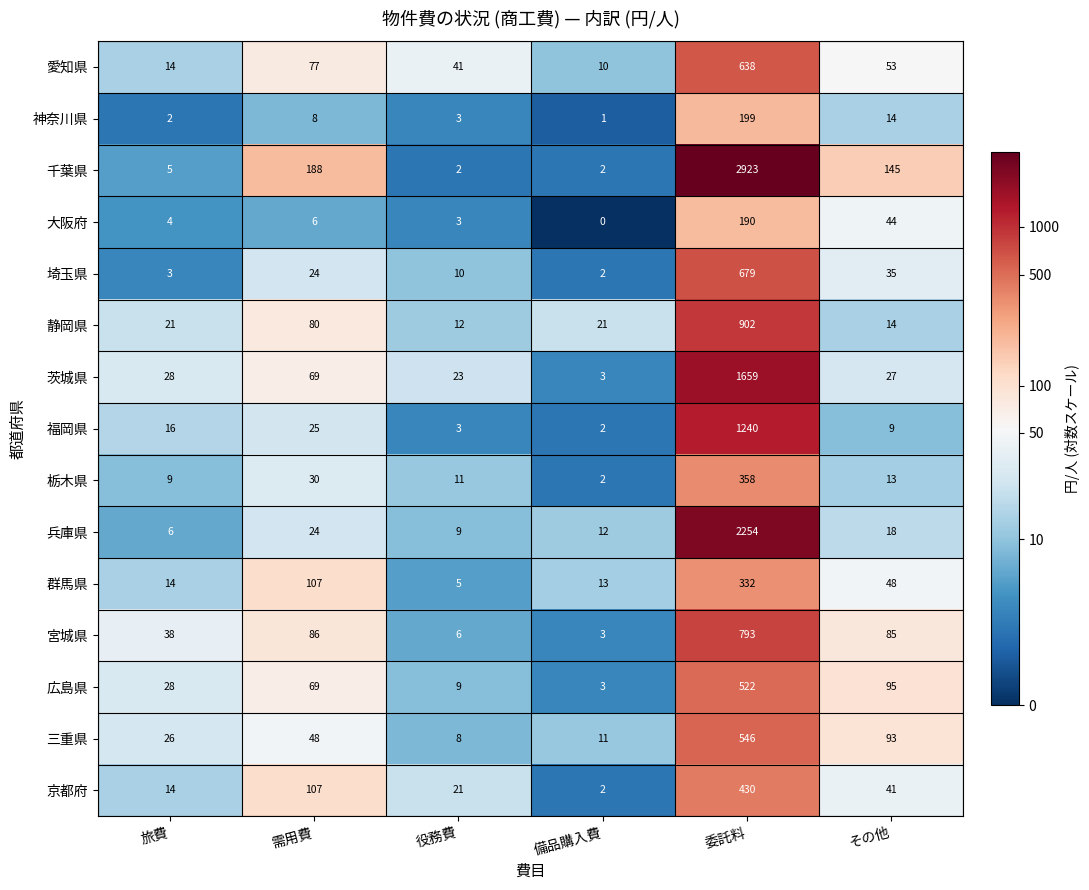

Rank the series by their maximum value, from highest to lowest.

千葉県, 兵庫県, 茨城県, 福岡県, 静岡県, 宮城県, 埼玉県, 愛知県, 三重県, 広島県, 京都府, 栃木県, 群馬県, 神奈川県, 大阪府